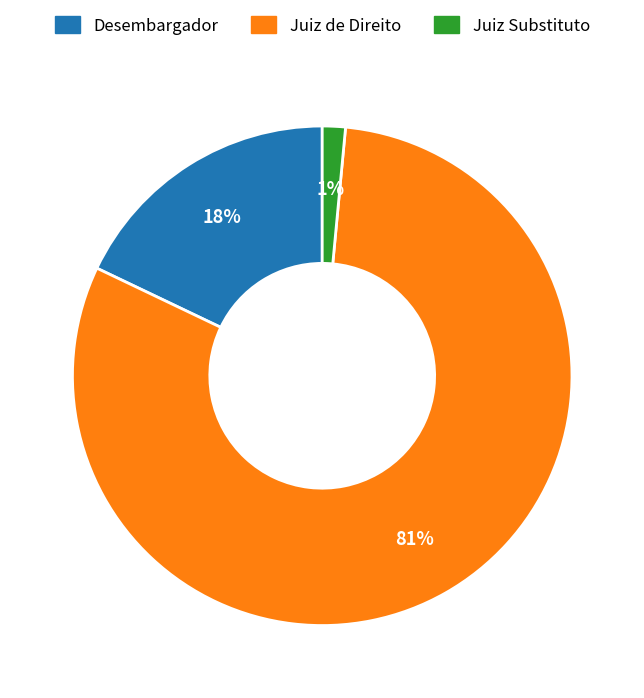

Combined, do Desembargador and Juiz de Direito account for over 50%?

Yes